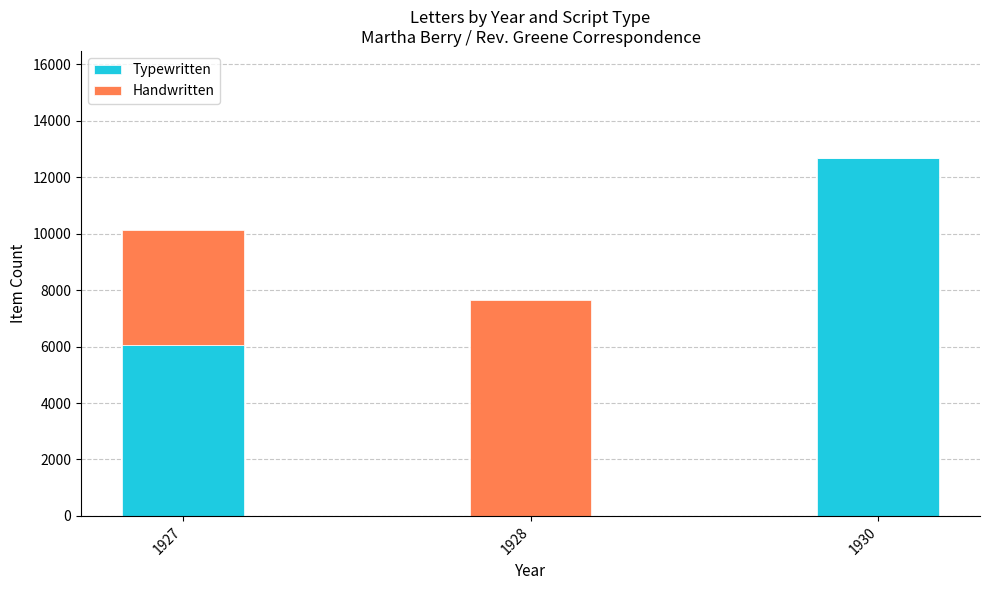

What is the sum of the Typewritten values at 1928 and 1930?

12672